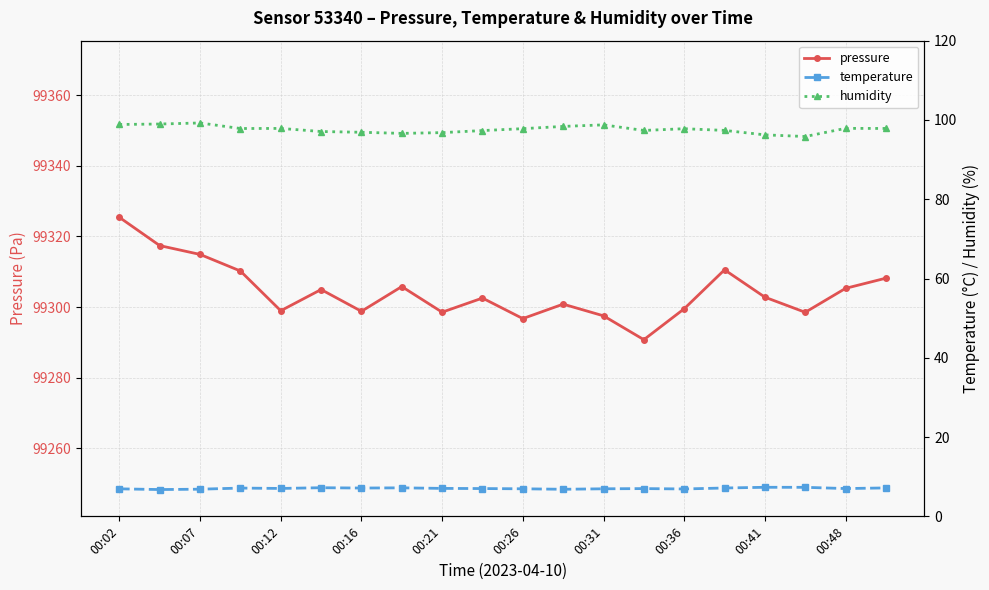

The pressure series shows 140433.7 at 00:26. True or false?

False